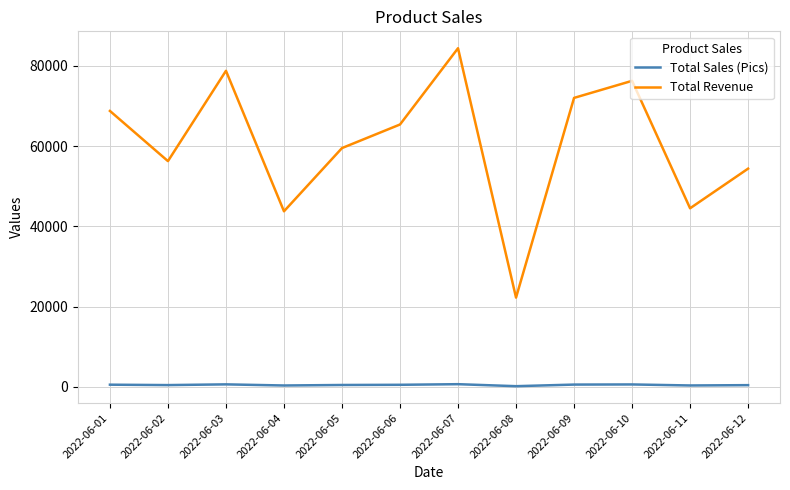

What is the difference between the highest and lowest values at 2022-06-03?

78120